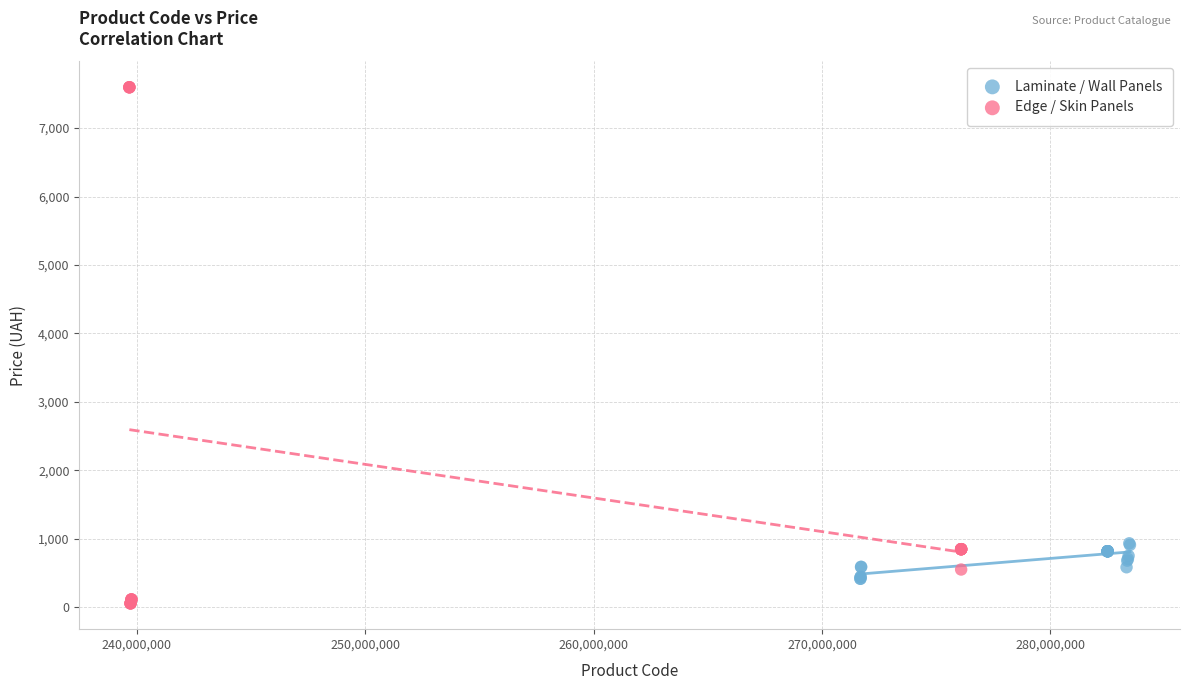

Which series reaches the maximum Y coordinate?

Edge / Skin Panels